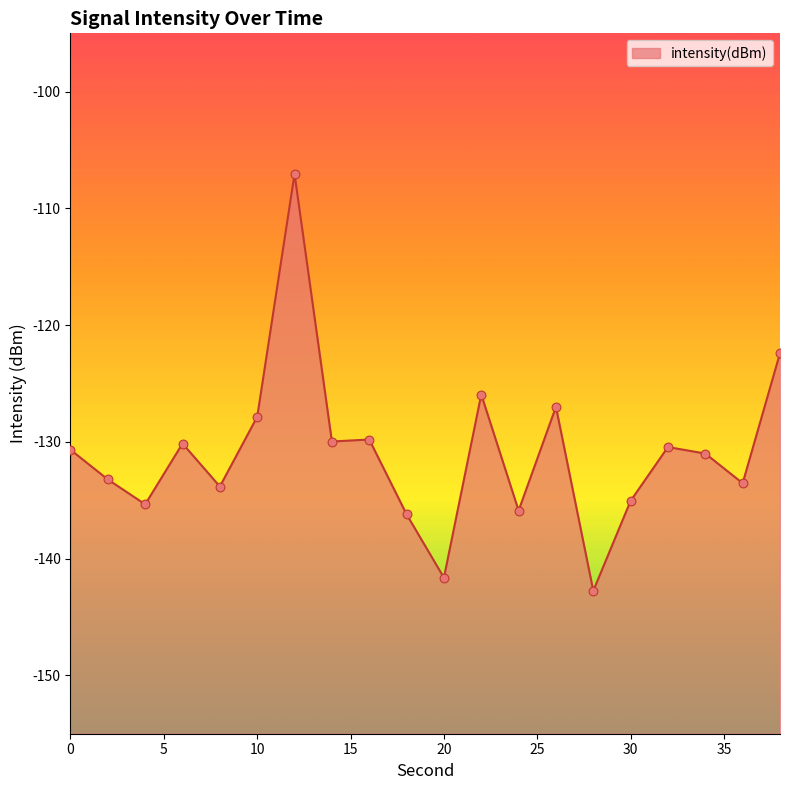

Between 10 and 30, which is larger?

10